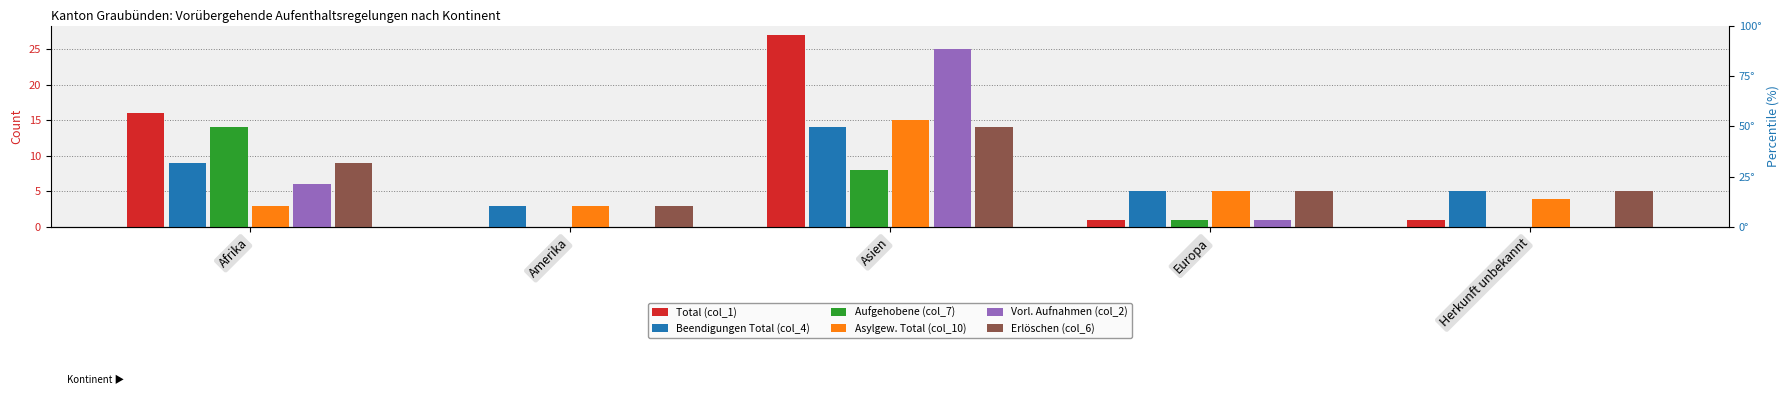

How many groups of bars are there?

5